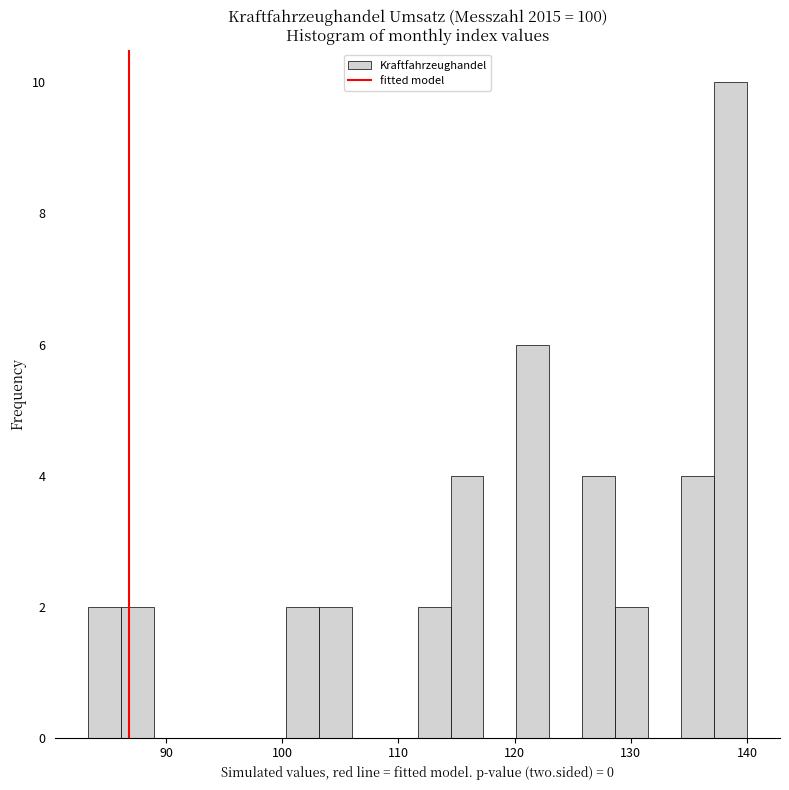

Around what value on the x-axis is the tallest bar? Give the approximate position of its centre, as read against the axis.

139